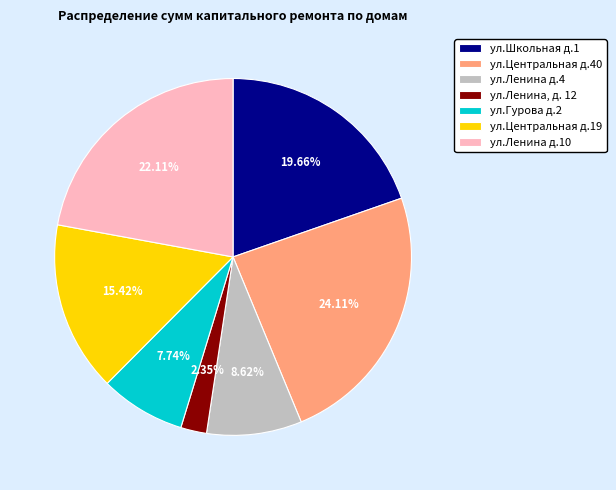

Approximately how many times larger is the value at ул.Школьная д.1 compared to ул.Ленина д.10?

0.9